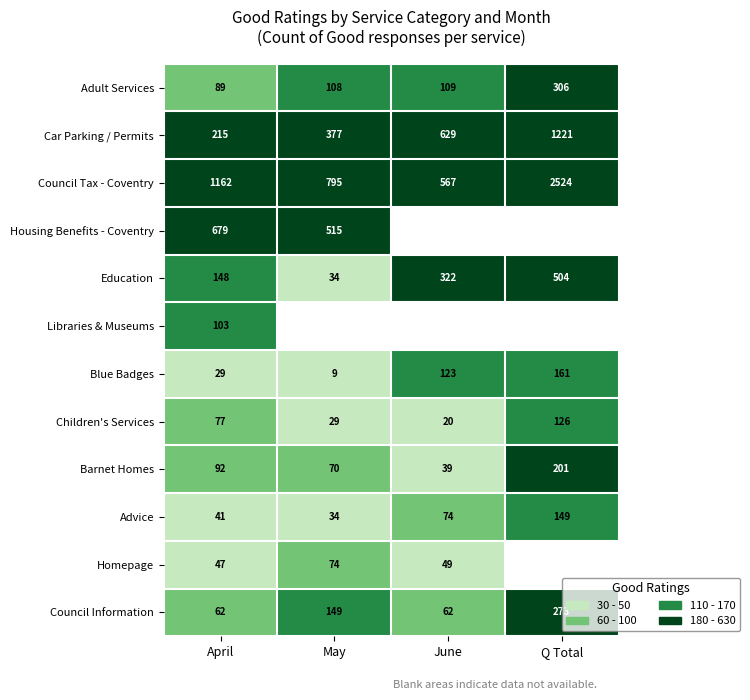

Count the Education values in the range 148 to 504.

3